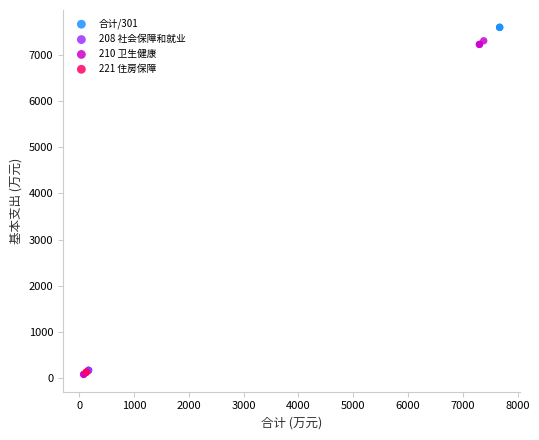

What are all the series names shown in the legend?

合计/301, 208 社会保障和就业, 210 卫生健康, 221 住房保障